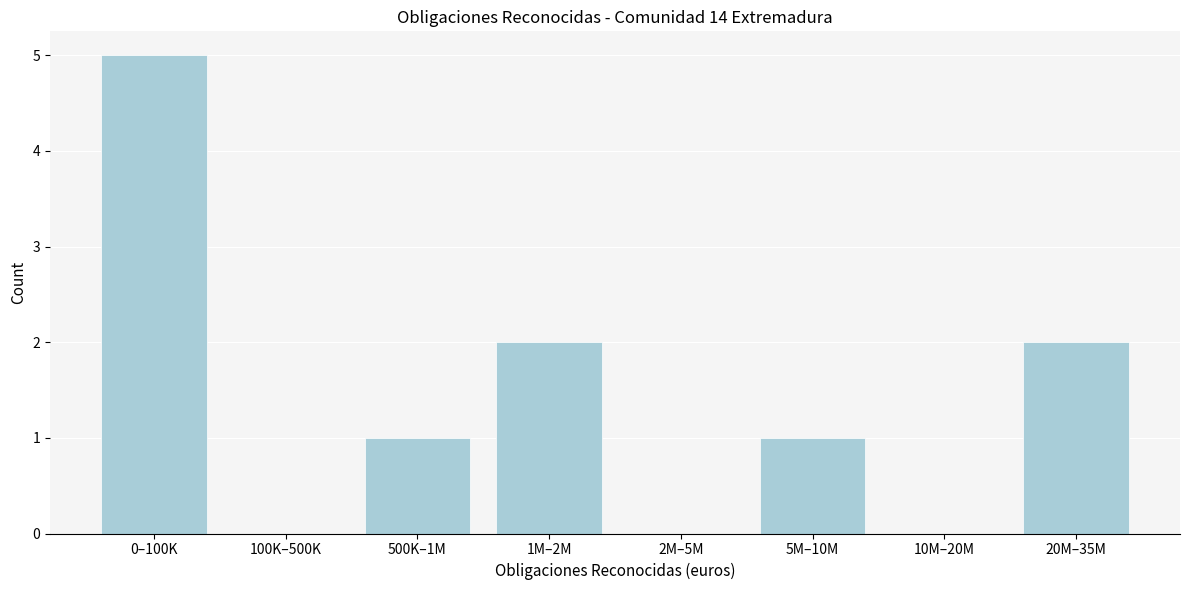

Reading right to left, list all the values displayed in this chart.

20M–35M=2	10M–20M=0	5M–10M=1	2M–5M=0	1M–2M=2	500K–1M=1	100K–500K=0	0–100K=5